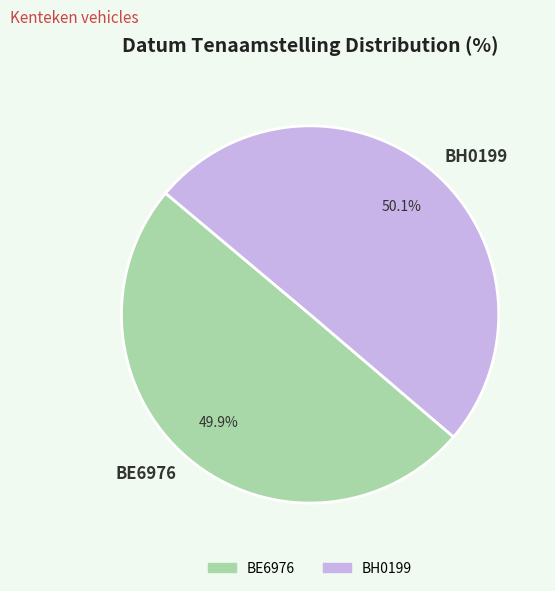

Does any single category account for the majority?

Yes